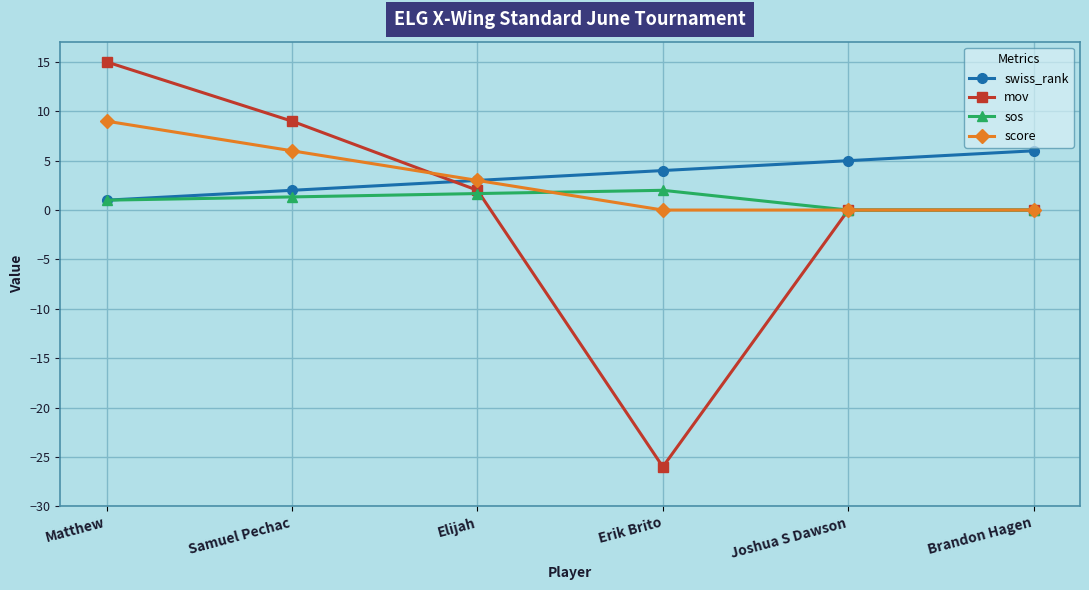

Is it true that score equals 0.0 at Brandon Hagen?

True